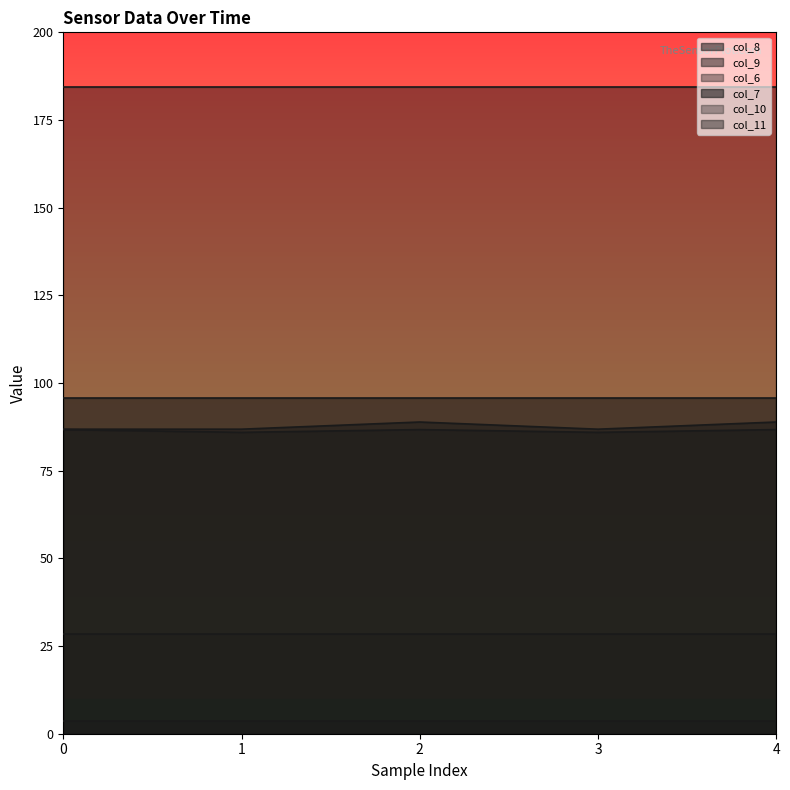

The col_10 series shows 28.4 at 1. True or false?

True